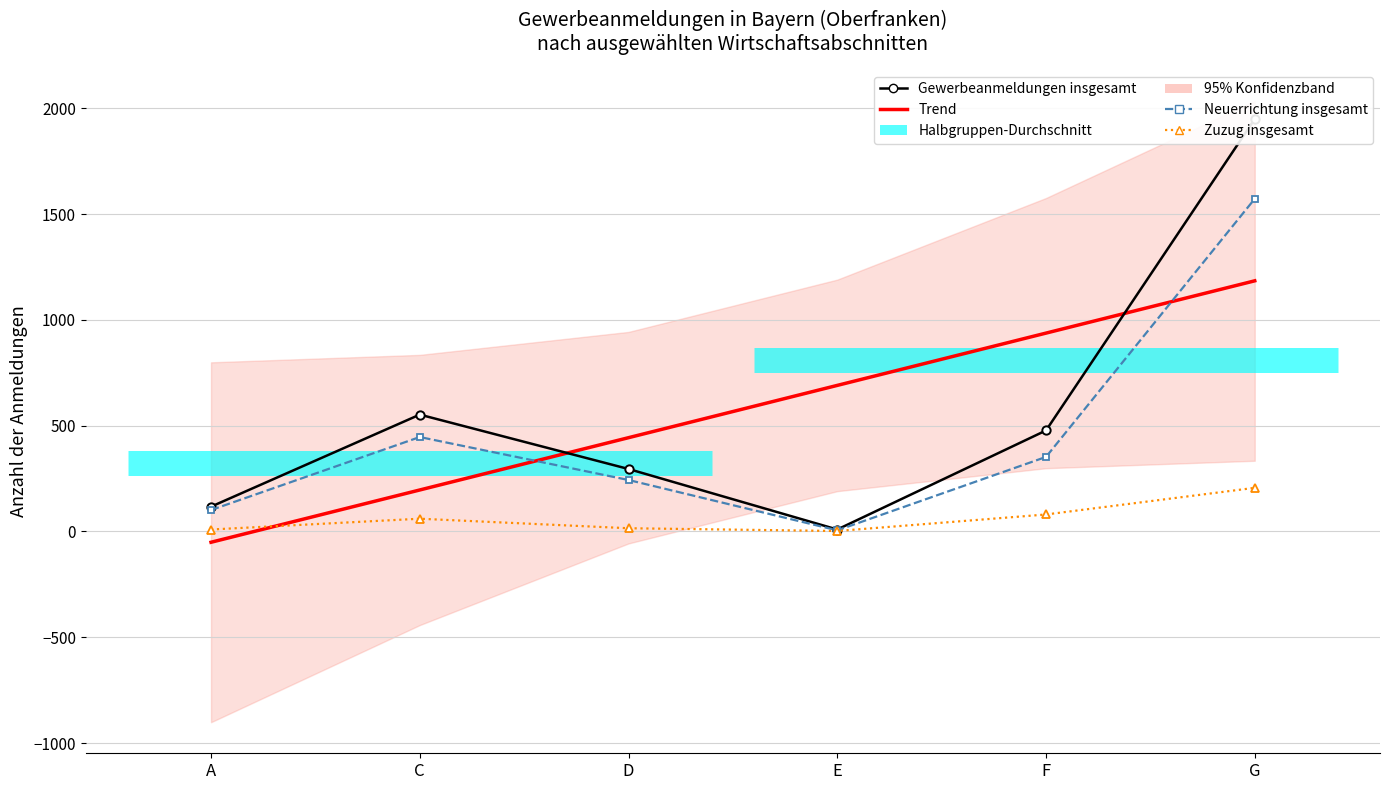

Where is Gewerbeanmeldungen insgesamt nearest to the value 979?

C